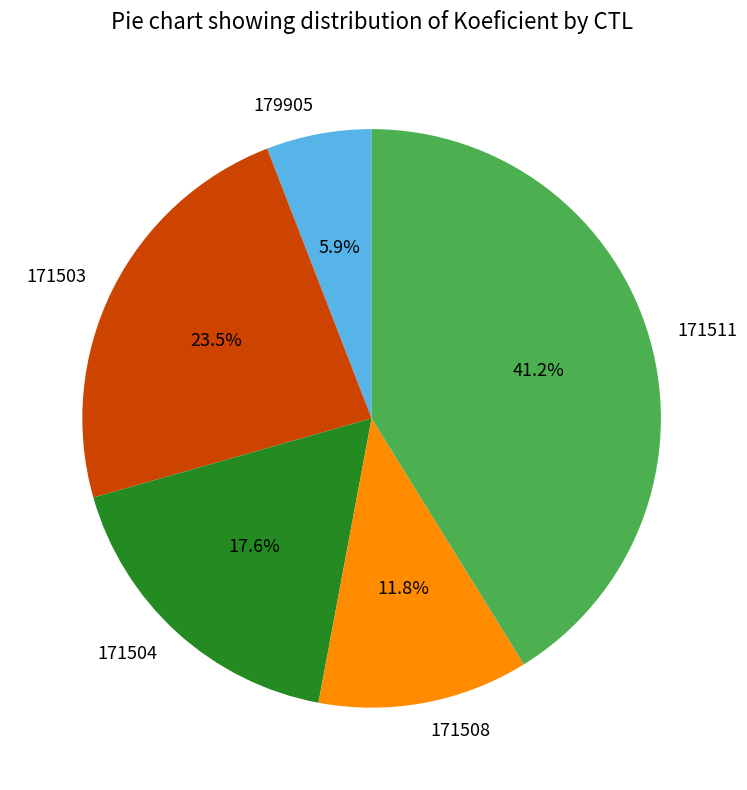

To the nearest percent, what is the difference between the largest and smallest slice percentages?

35%